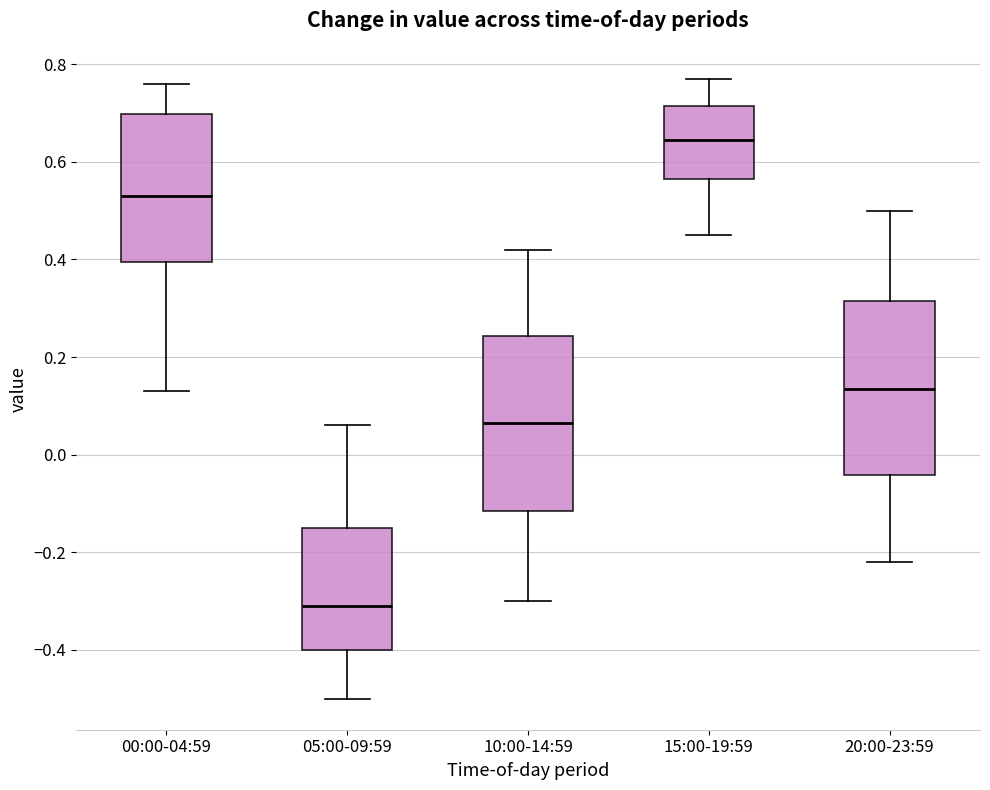

Where is the upper edge of the box for 10:00-14:59 on the y-axis? The values are not printed on the chart, so give them approximately, as read against the axis.

0.24